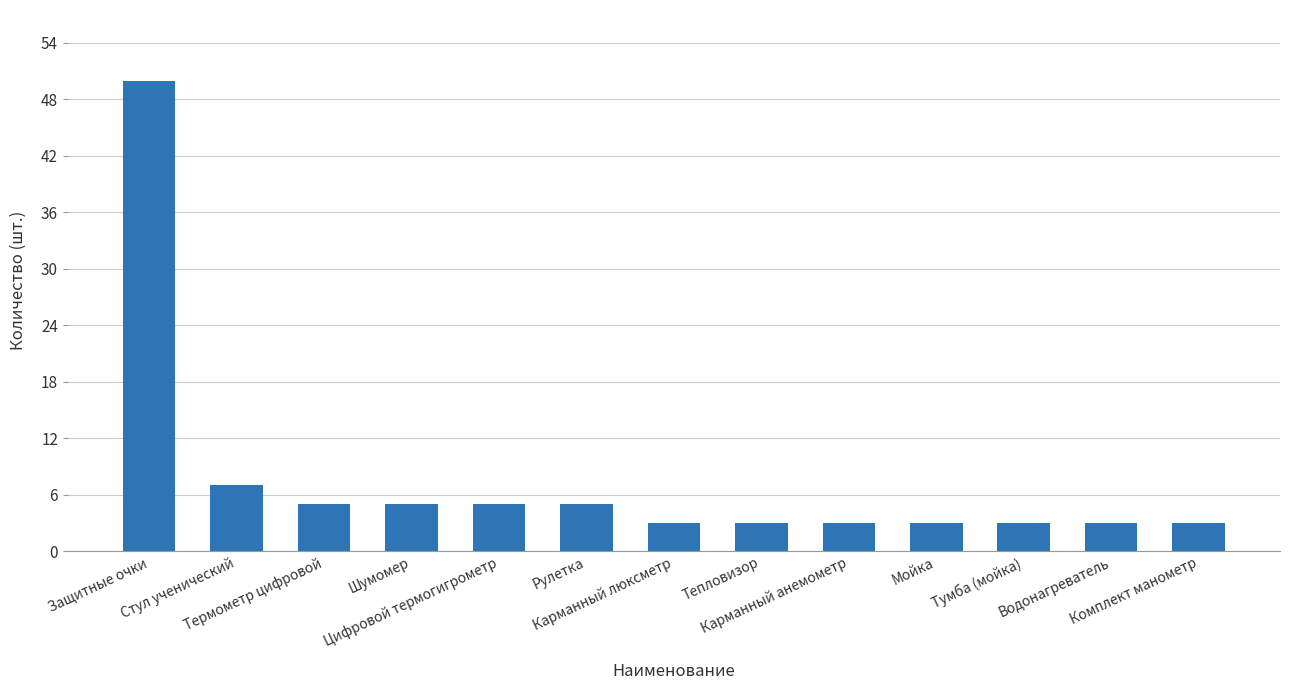

What is the value of the 12th bar from the left?

3